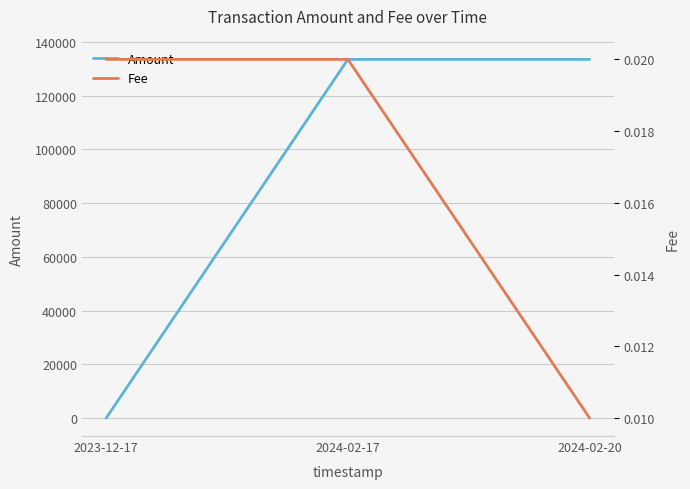

Which category has the lowest value in the Amount series?

2023-12-17